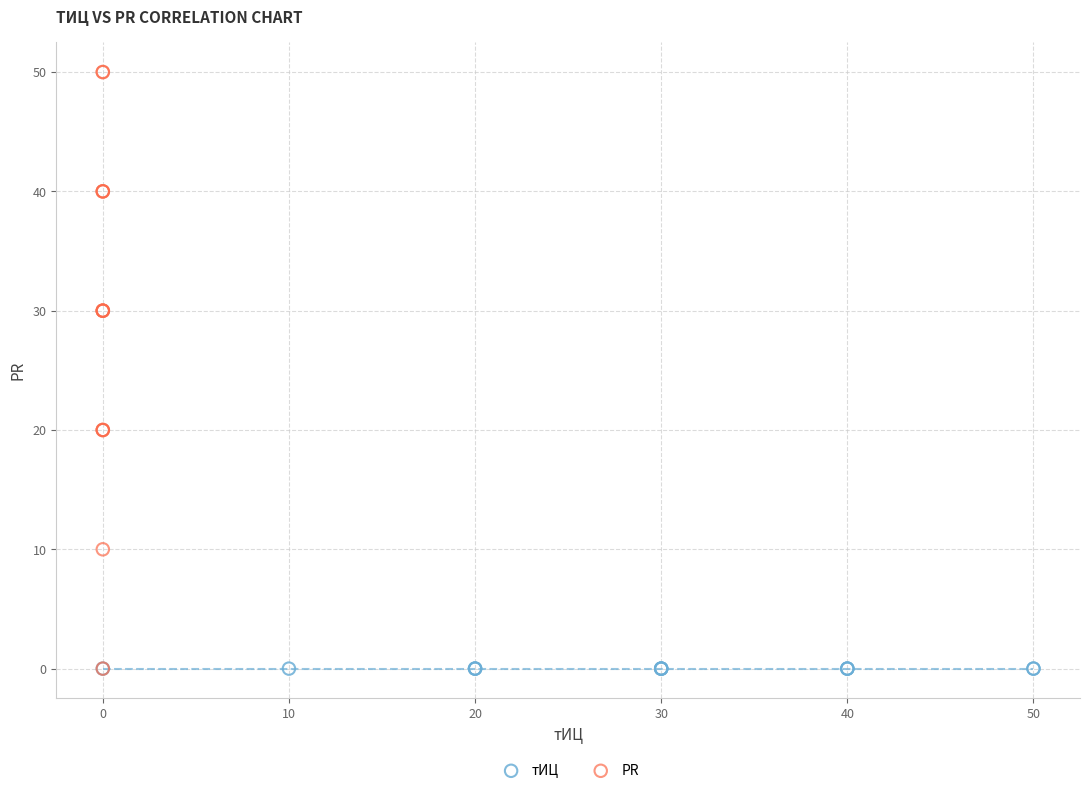

Which series contains the highest Y value?

PR